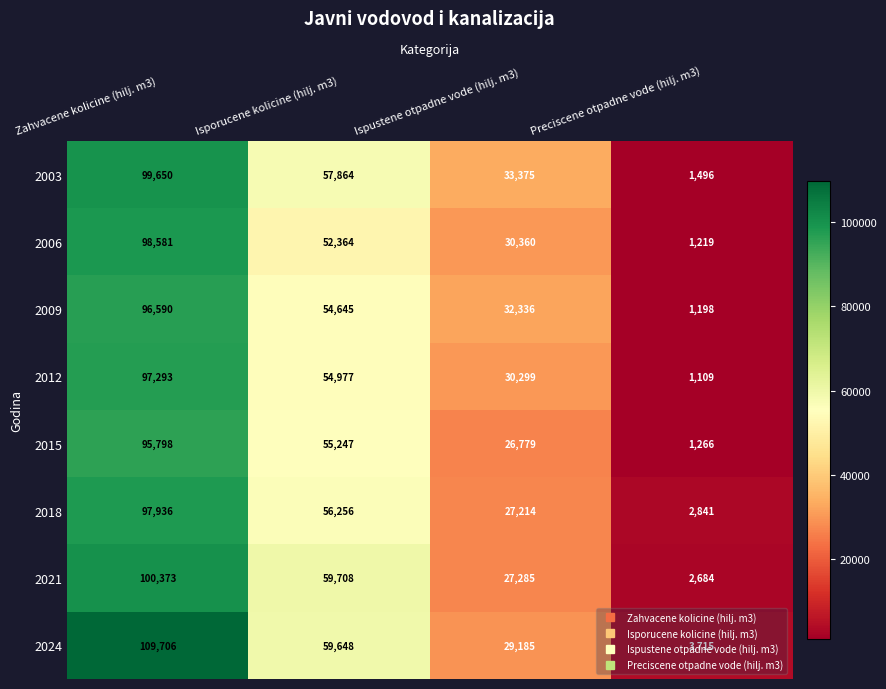

At which label does 2024 first exceed 59648?

Zahvacene kolicine (hilj. m3)